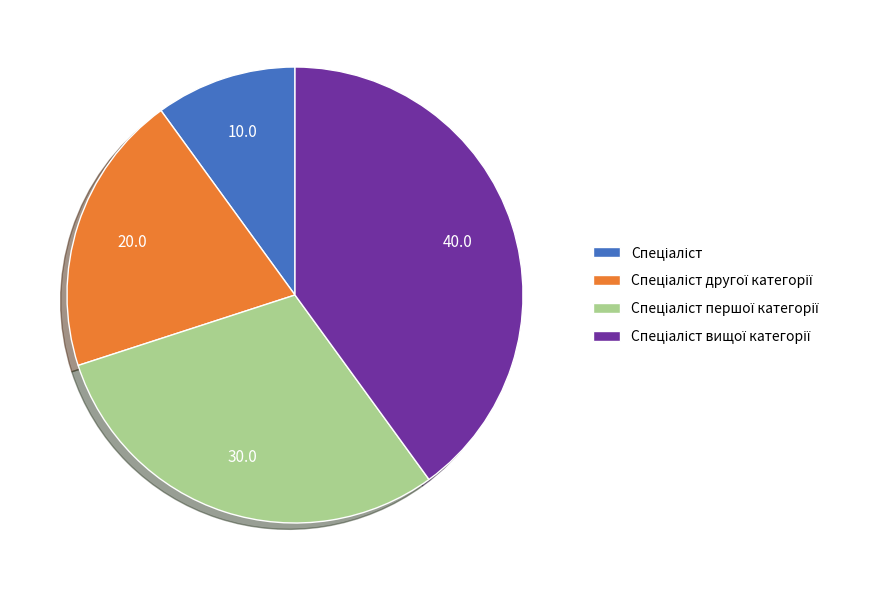

How many segments does this pie chart have?

4